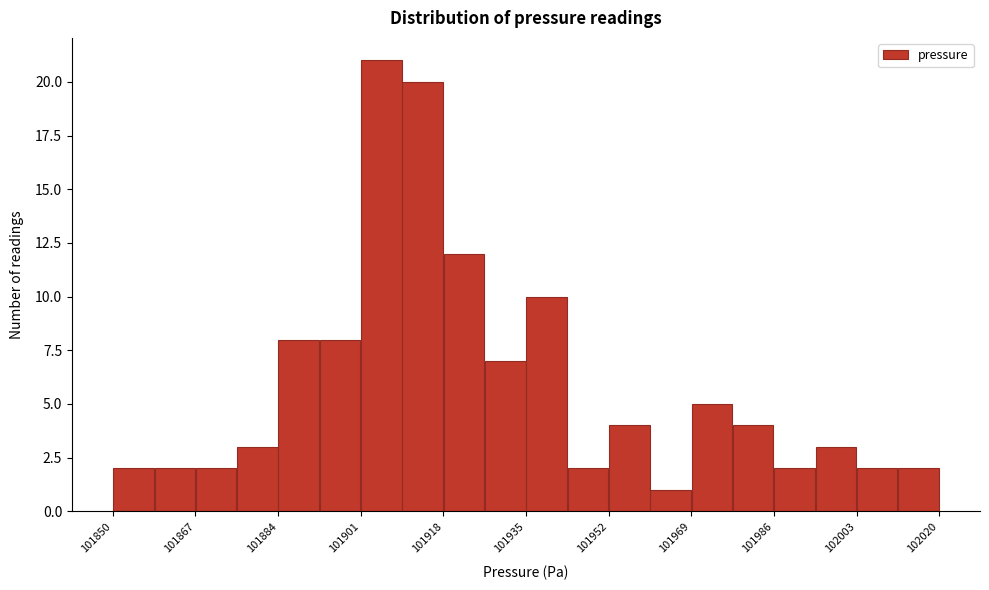

Over which range of the x-axis is the bar tallest?

101901.0 to 101909.5